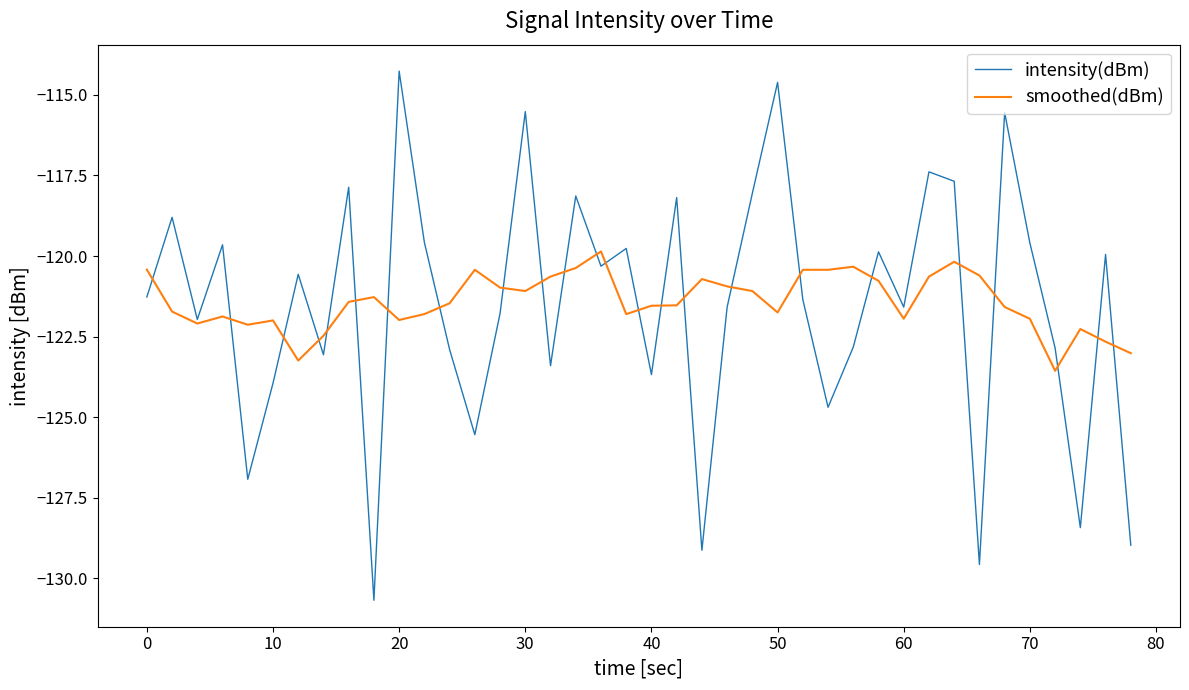

What are all the series names shown in the legend?

intensity(dBm), smoothed(dBm)